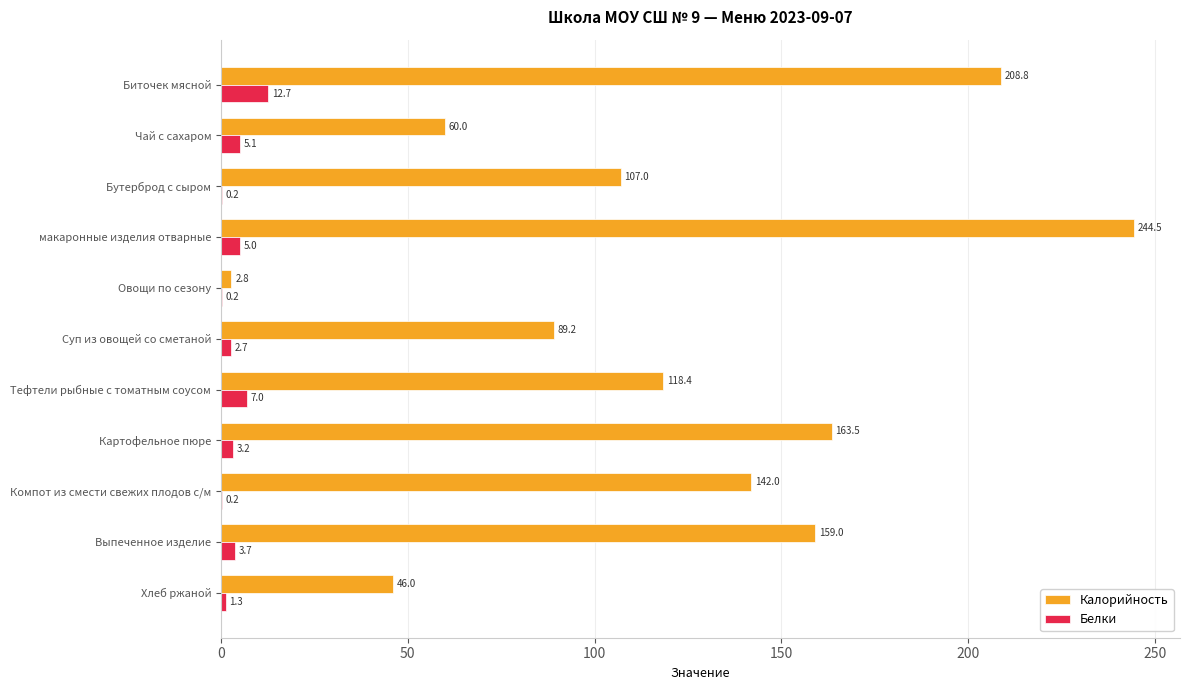

Which series changed the most between макаронные изделия отварные and Суп из овощей со сметаной?

Калорийность